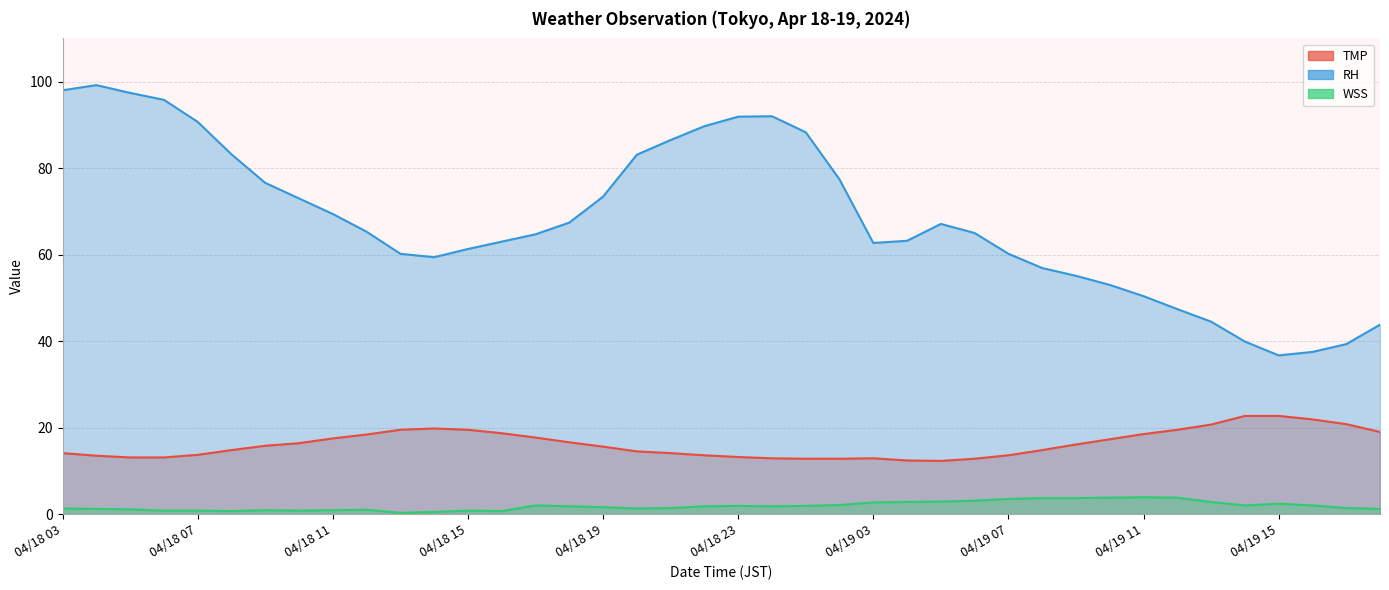

Where is the first local minimum for WSS?

04/18 08